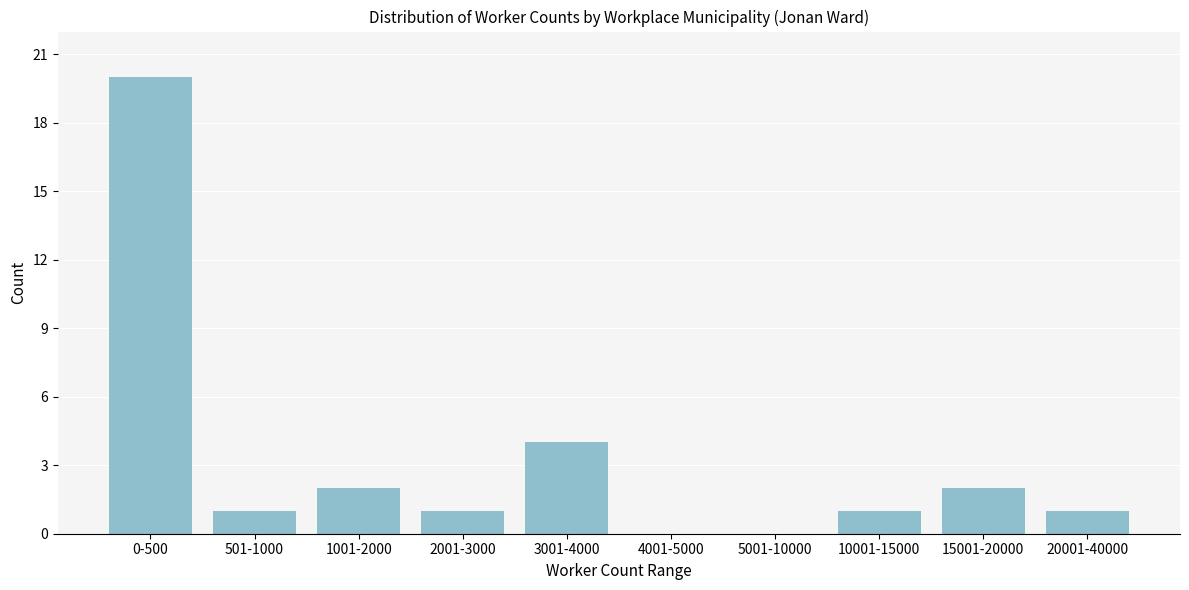

Reading right to left, extract all data points from this chart.

20001-40000=1	15001-20000=2	10001-15000=1	5001-10000=0	4001-5000=0	3001-4000=4	2001-3000=1	1001-2000=2	501-1000=1	0-500=20